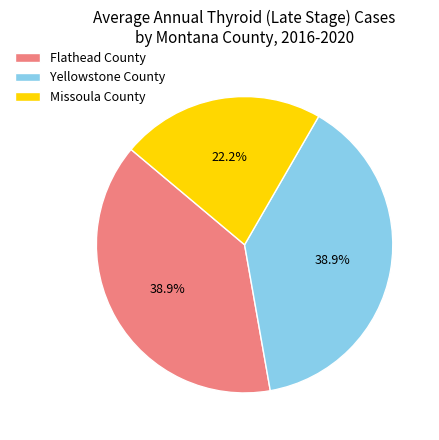

What is the total percentage of Missoula County and Yellowstone County?

61.1%